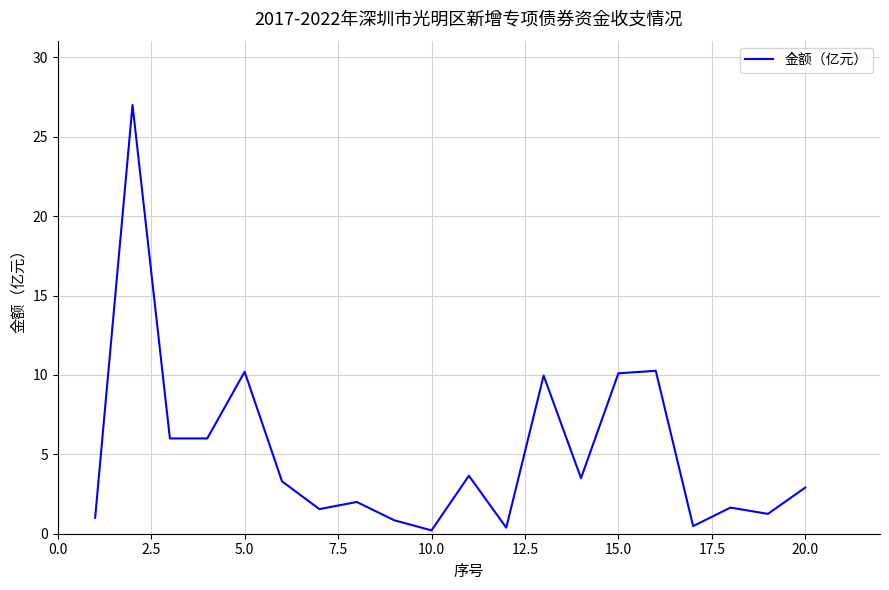

What is the difference between the maximum and minimum values?

26.8